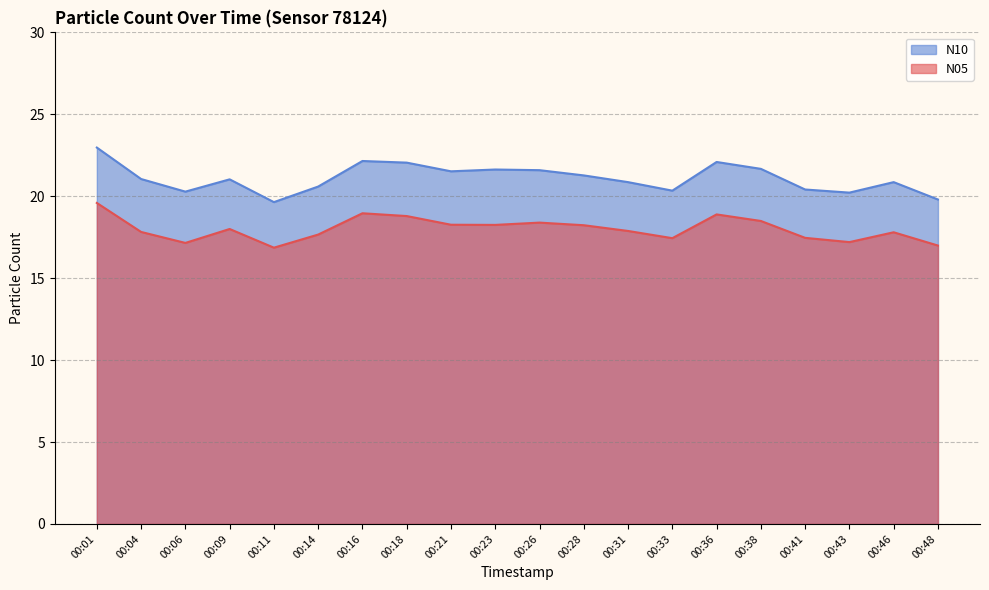

What value does the N10 series have at 00:48?

19.8